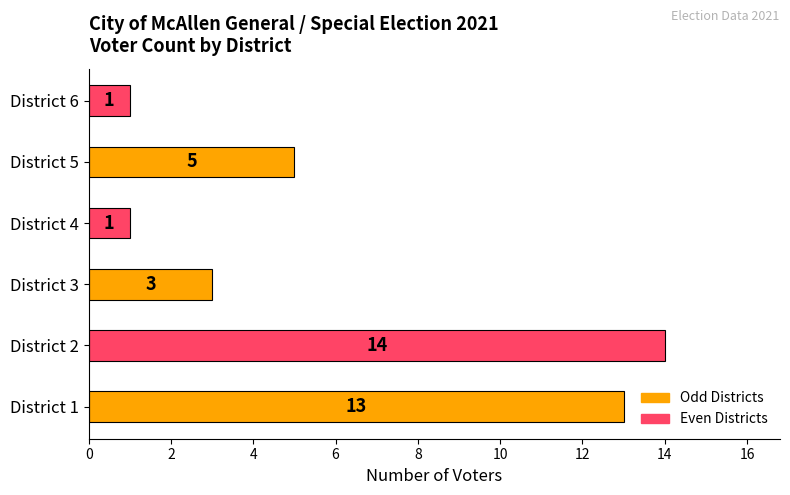

What is the sum of all values?

37